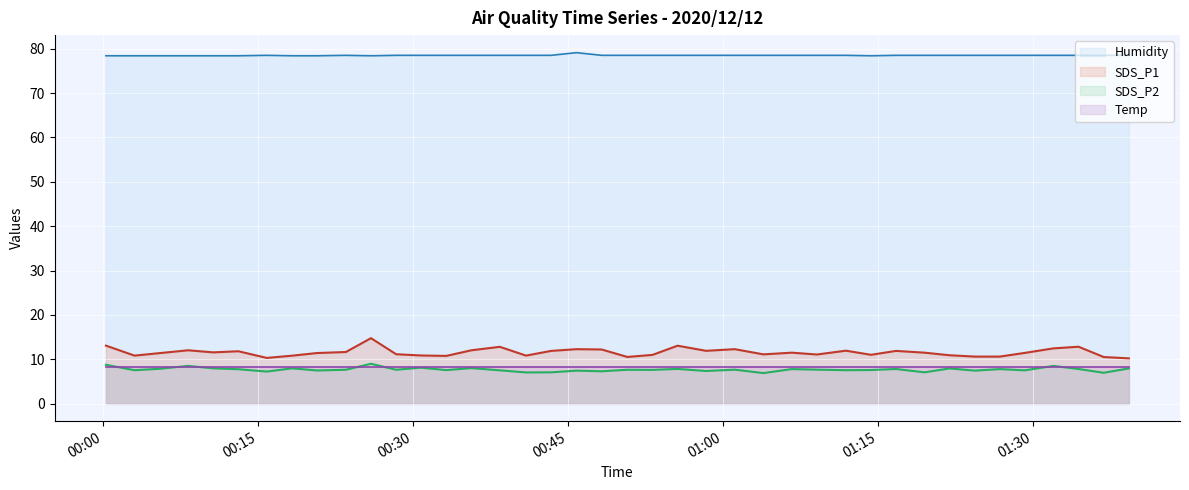

At which category is the sum across all series the highest?

2020/12/12 00:25:58